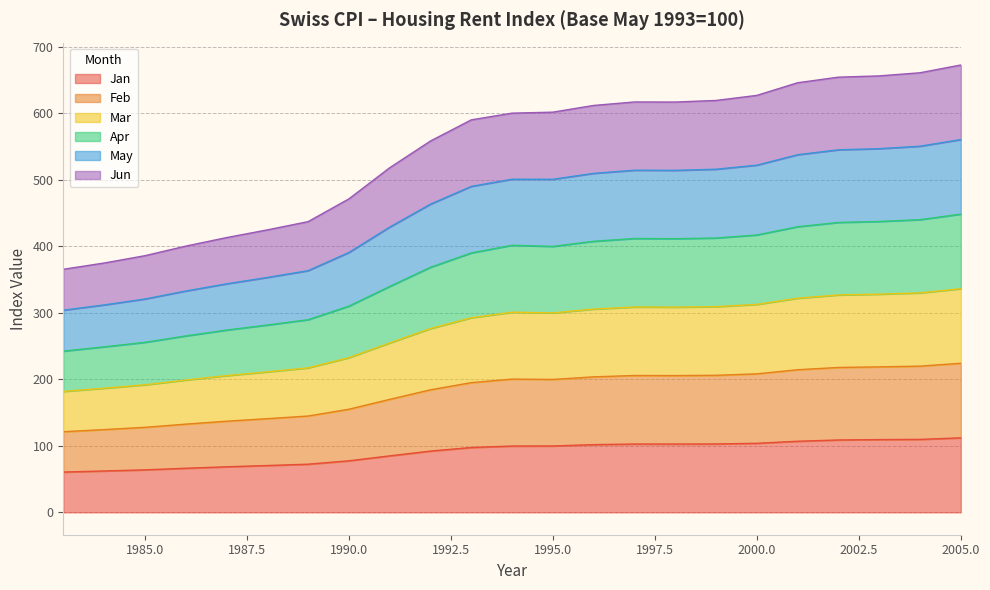

How many data points in Jan are above 99?

12